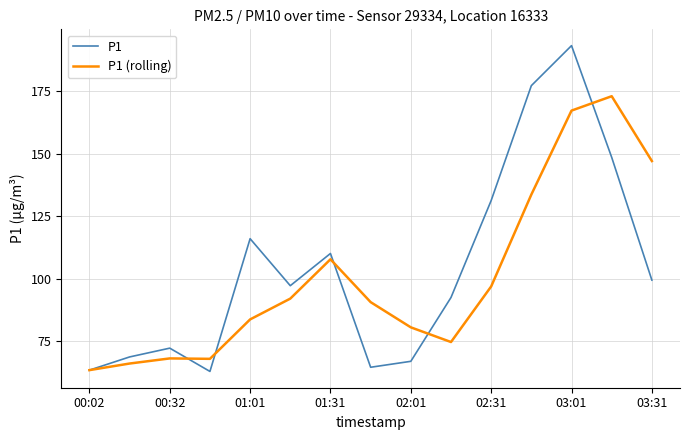

Rank the series by their maximum value, from lowest to highest.

P1 (rolling), P1